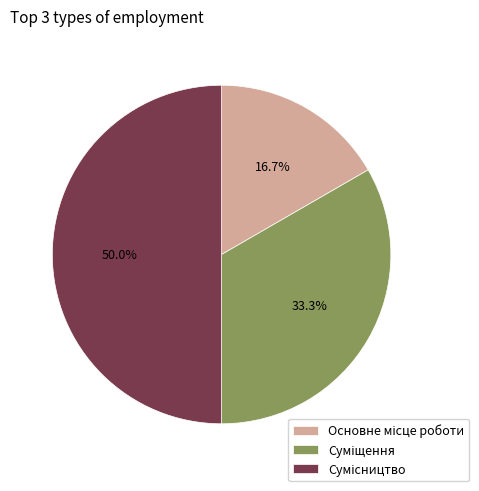

How many segments does this pie chart have?

3